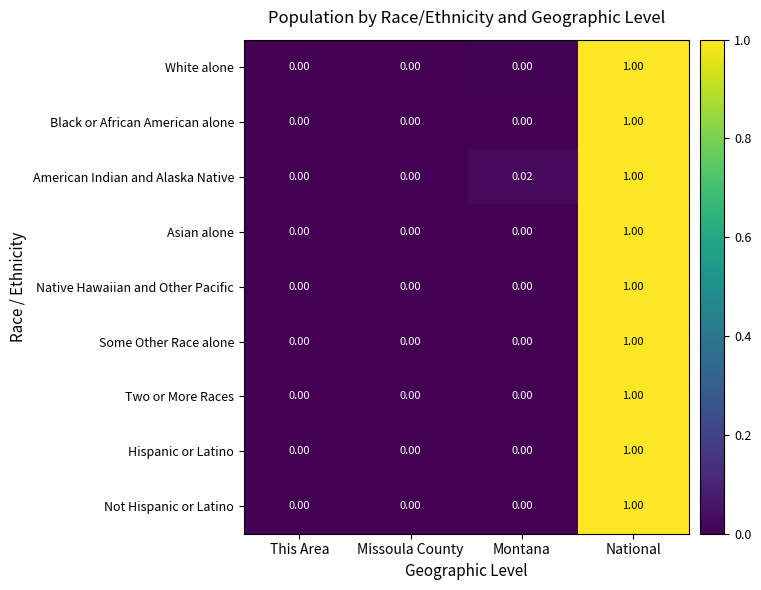

Which series has the largest total across all categories?

American Indian and Alaska Native